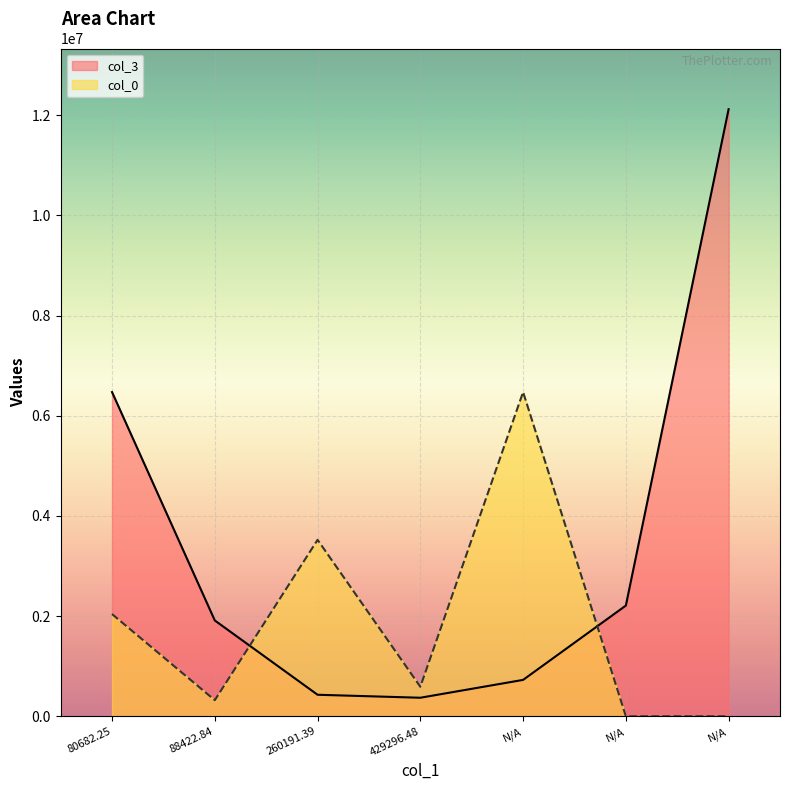

At N/A, list the series in order from largest to smallest.

col_0, col_3